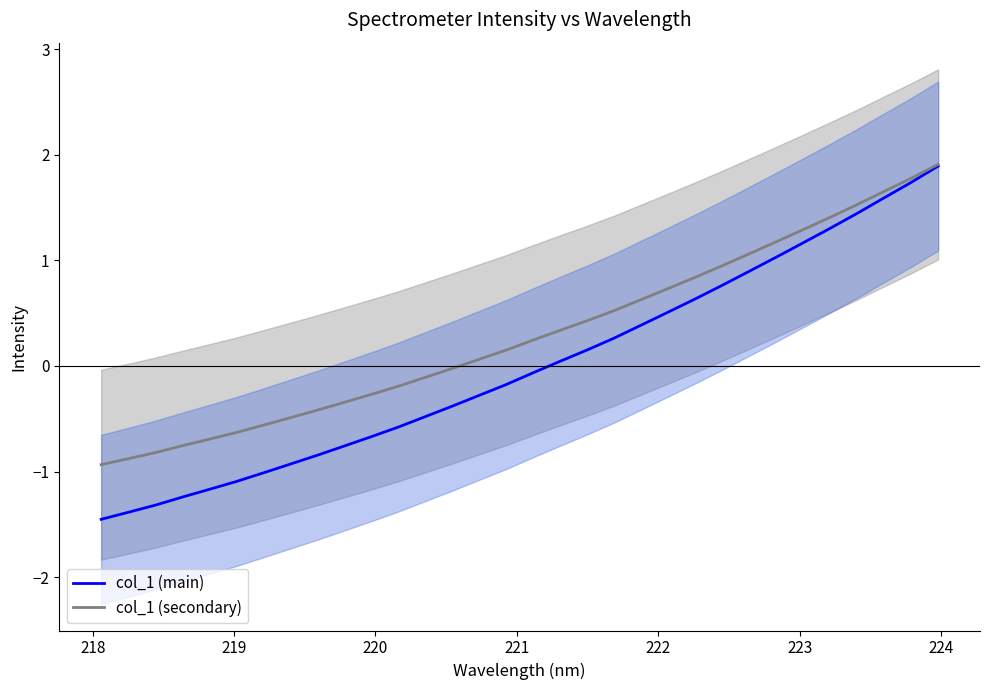

What is the minimum value for col_1 (secondary)?

-0.9